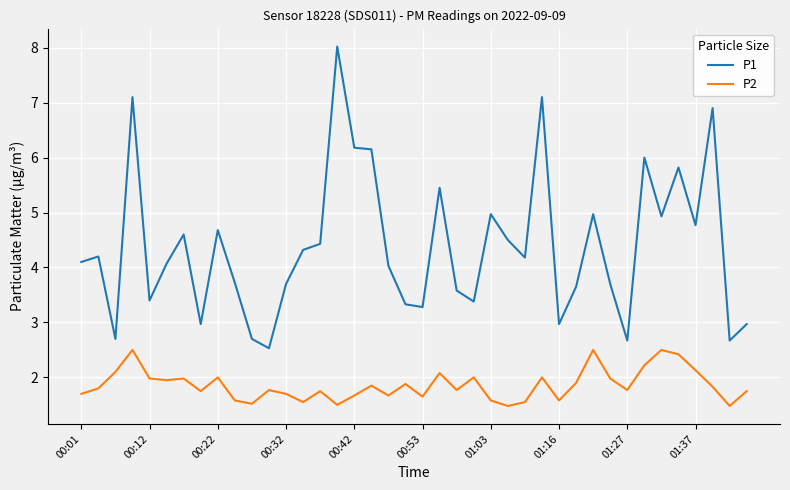

List the series in order of their overall mean, lowest first.

P2, P1